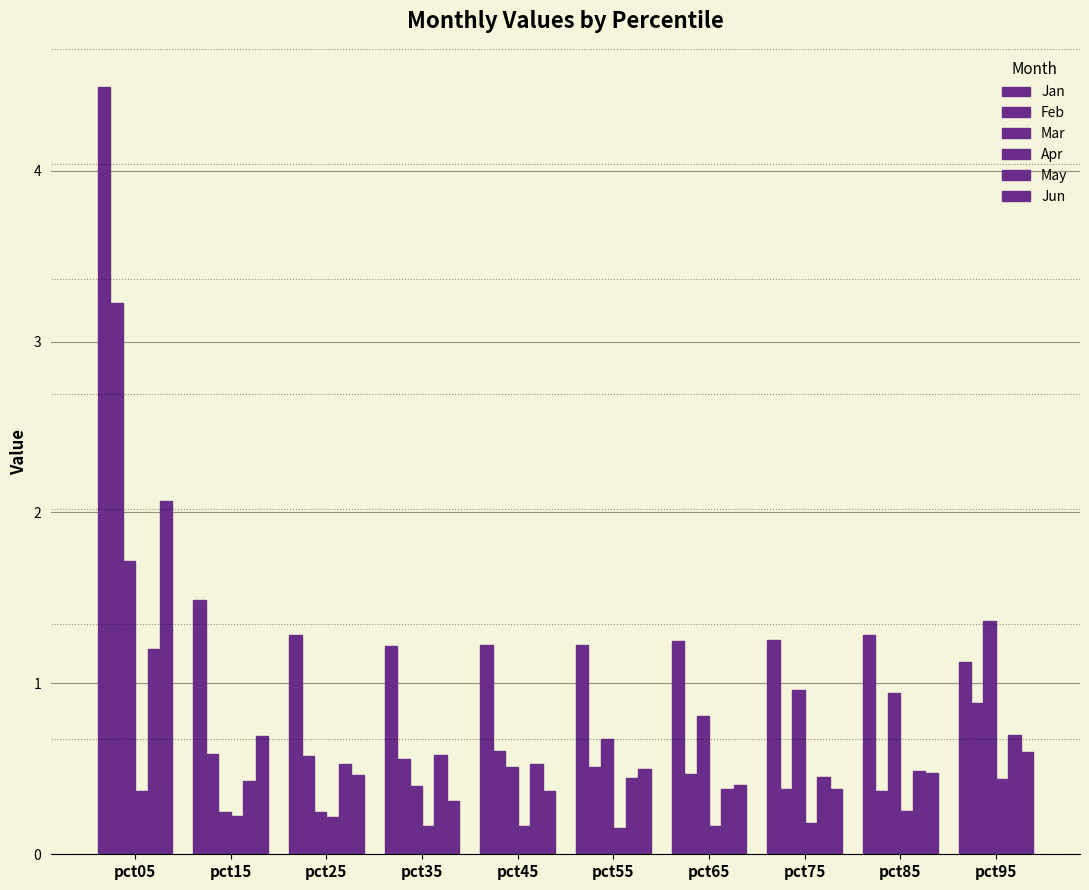

At which label does Feb reach its minimum?

pct85